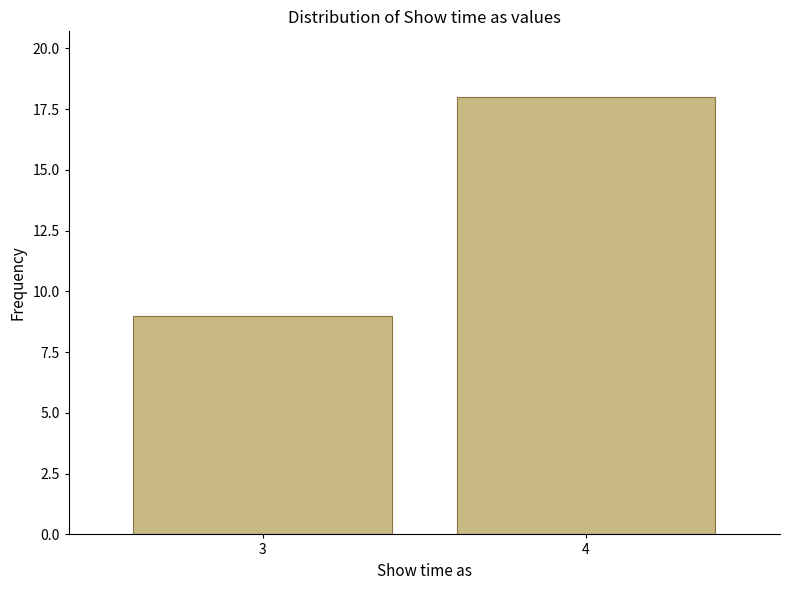

Reading left to right, transcribe all the data shown in this chart.

9	18